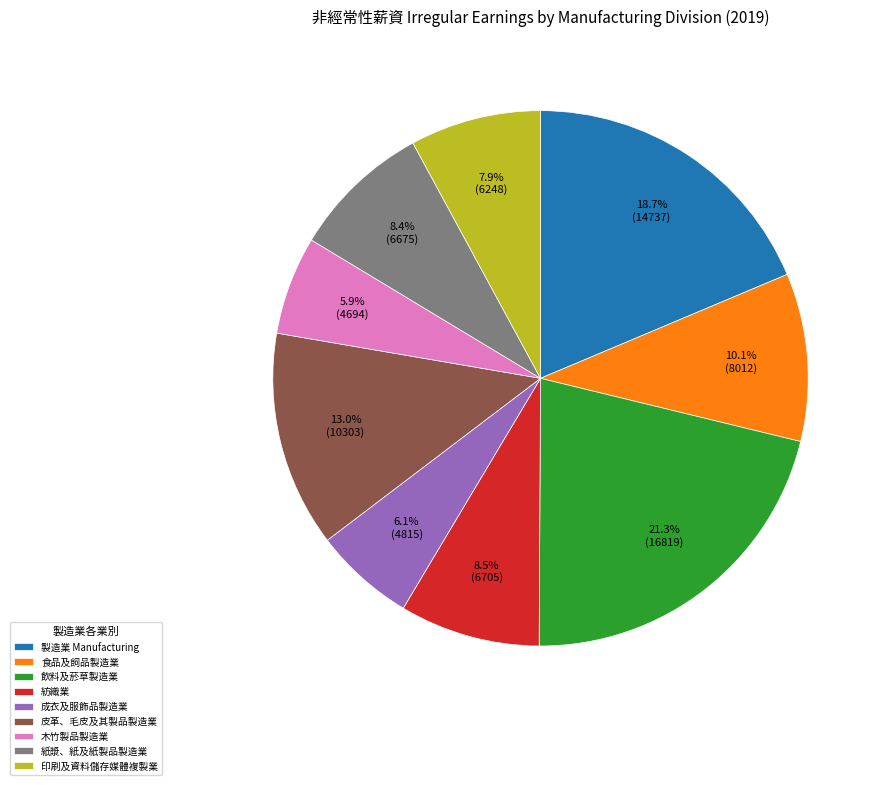

Between 製造業 Manufacturing and 木竹製品製造業, which is larger?

製造業 Manufacturing